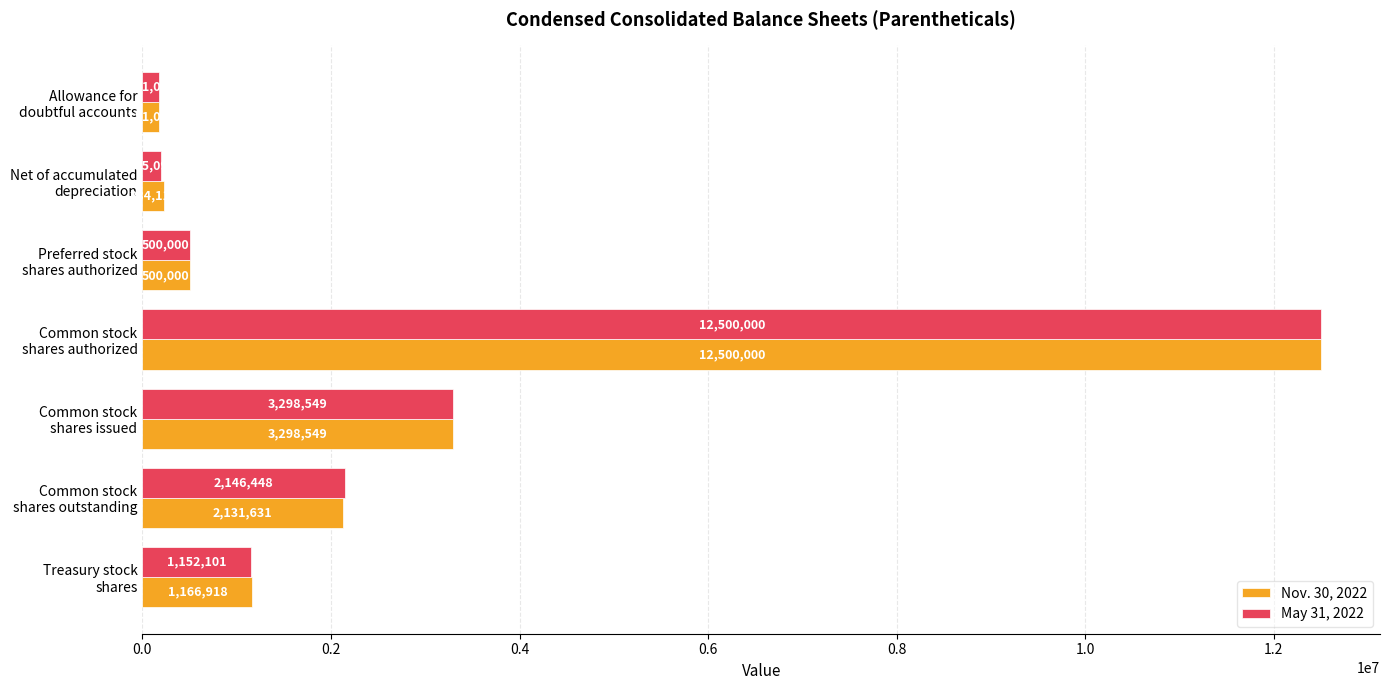

What is the maximum value for Nov. 30, 2022?

12500000